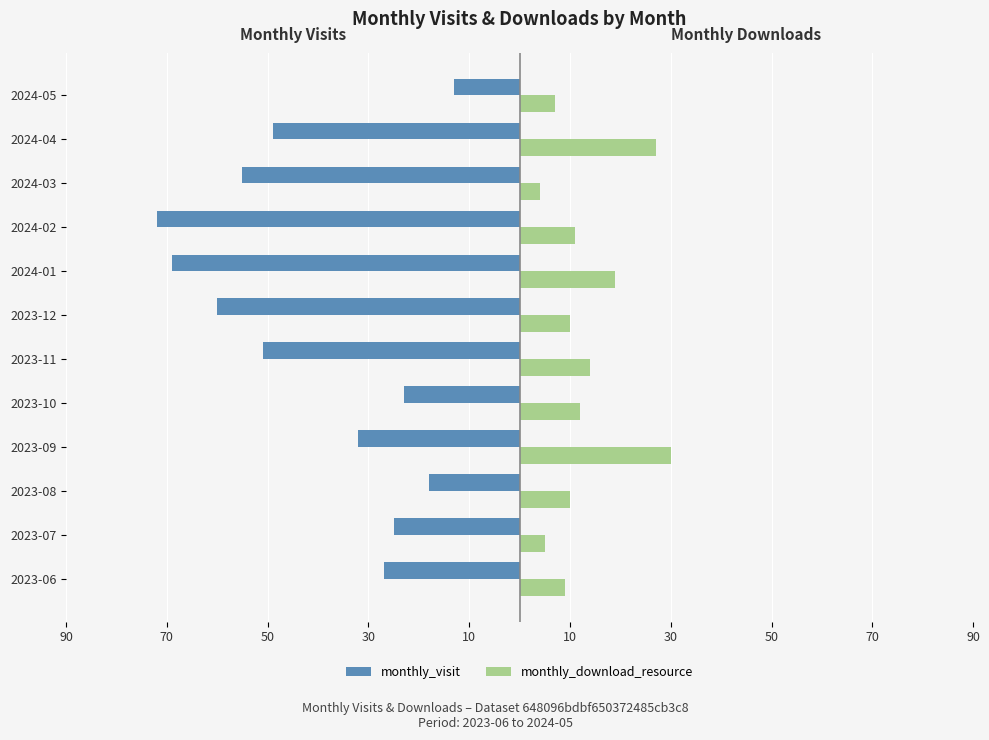

Reading left to right, transcribe all the data shown in this chart.

monthly_visit: -27	-25	-18	-32	-23	-51	-60	-69	-72	-55	-49	-13
monthly_download_resource: 9	5	10	30	12	14	10	19	11	4	27	7